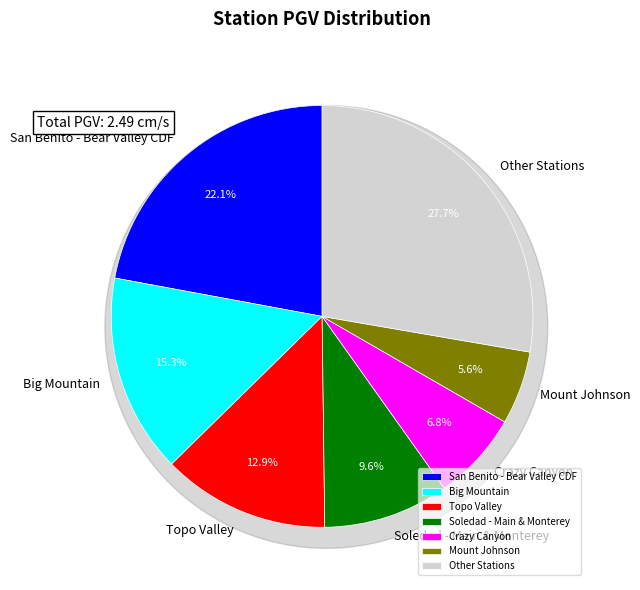

Is it true that Crazy Canyon is 7% of the pie?

True